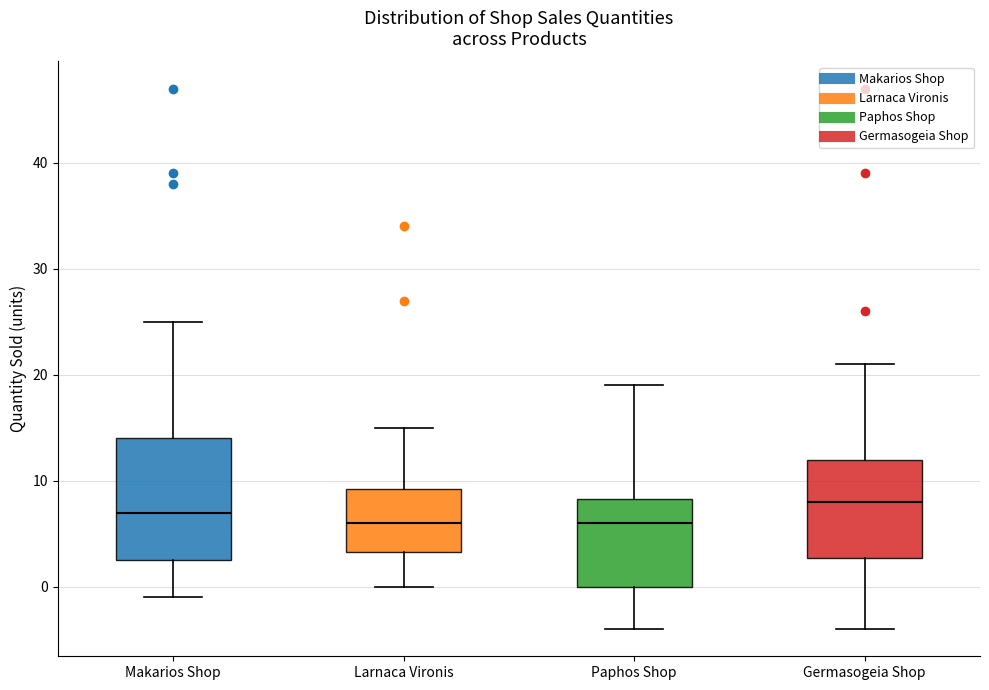

Which box is the tallest, from its lower edge to its upper edge?

Makarios Shop